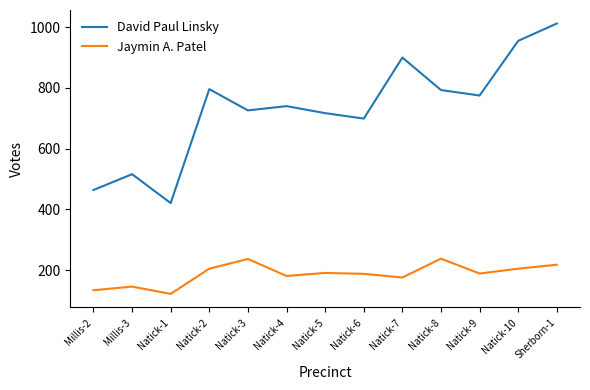

Between Natick-5 and Natick-7, which series saw the biggest shift?

David Paul Linsky